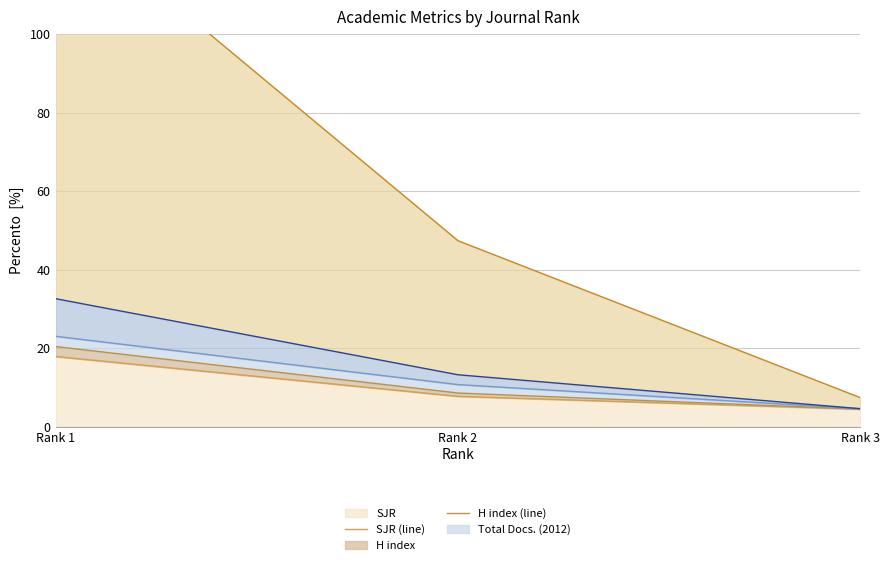

What is the total value across all series at Rank 1?

226.8